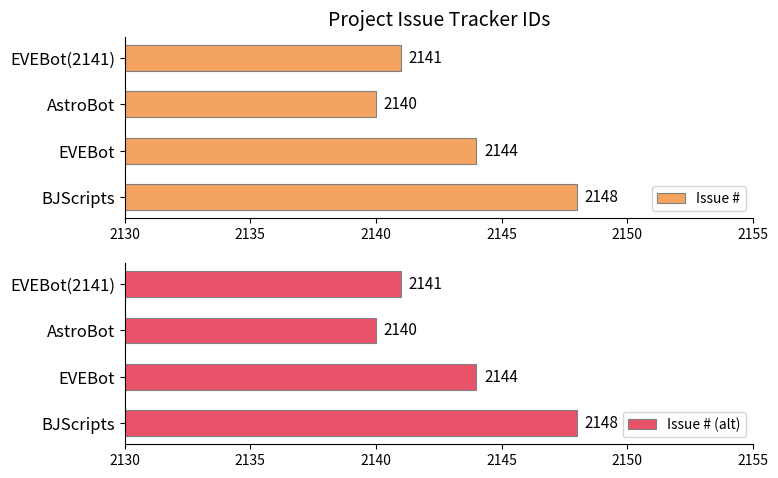

What is the sum of the Issue # values at EVEBot and EVEBot(2141)?

4285